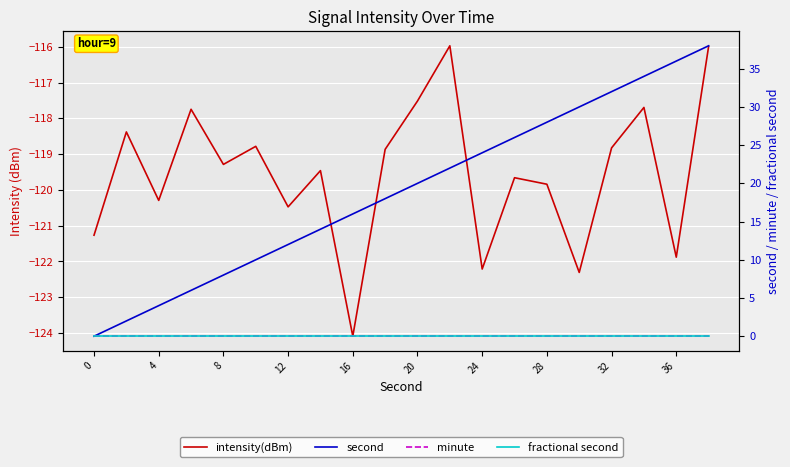

True or false: intensity(dBm) and fractional second intersect in this chart.

False